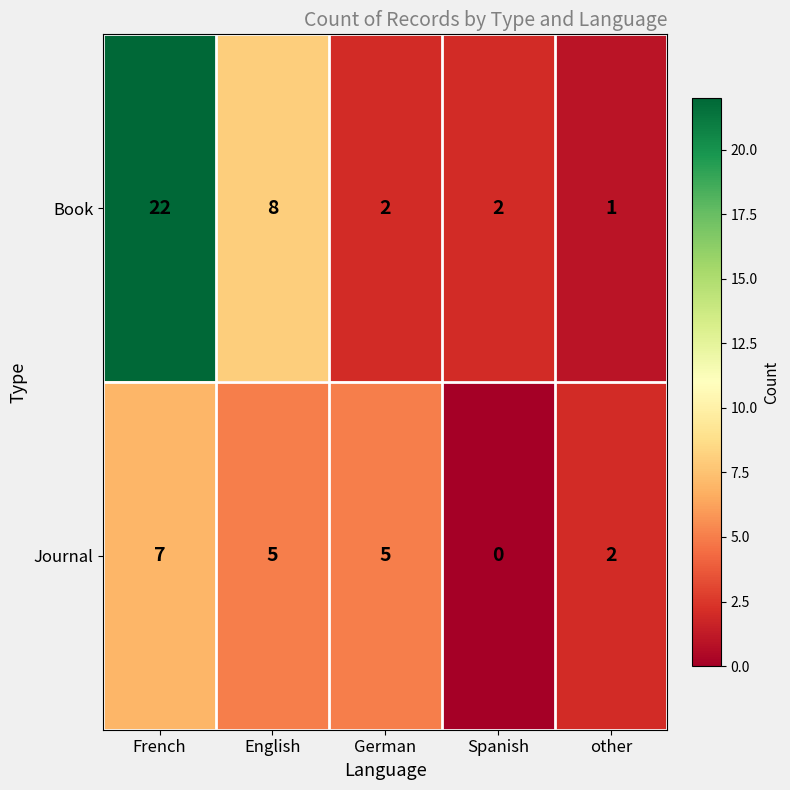

What is the average value of the Book series?

7